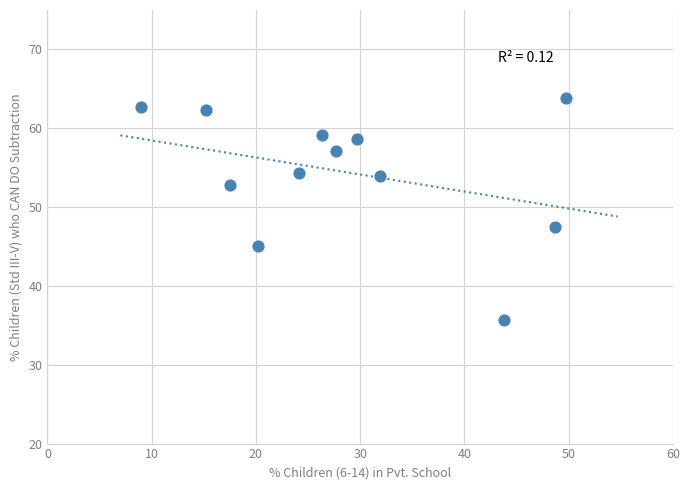

What is the average Y value?

54.4